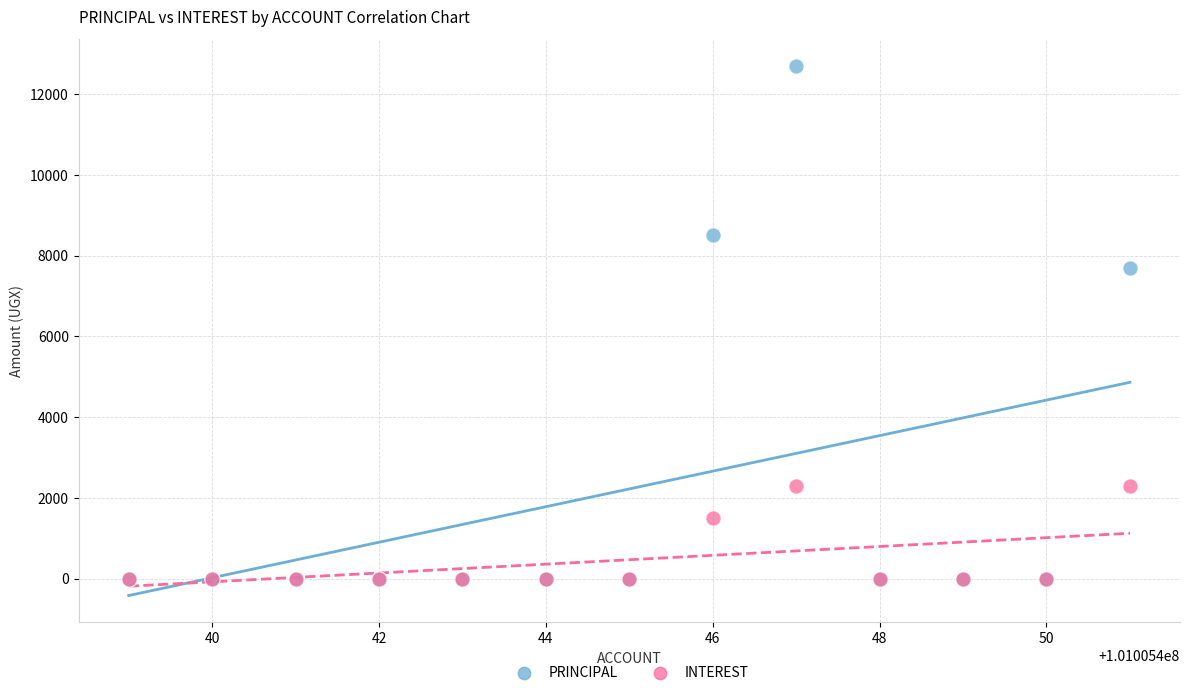

Which series reaches the maximum Y coordinate?

PRINCIPAL